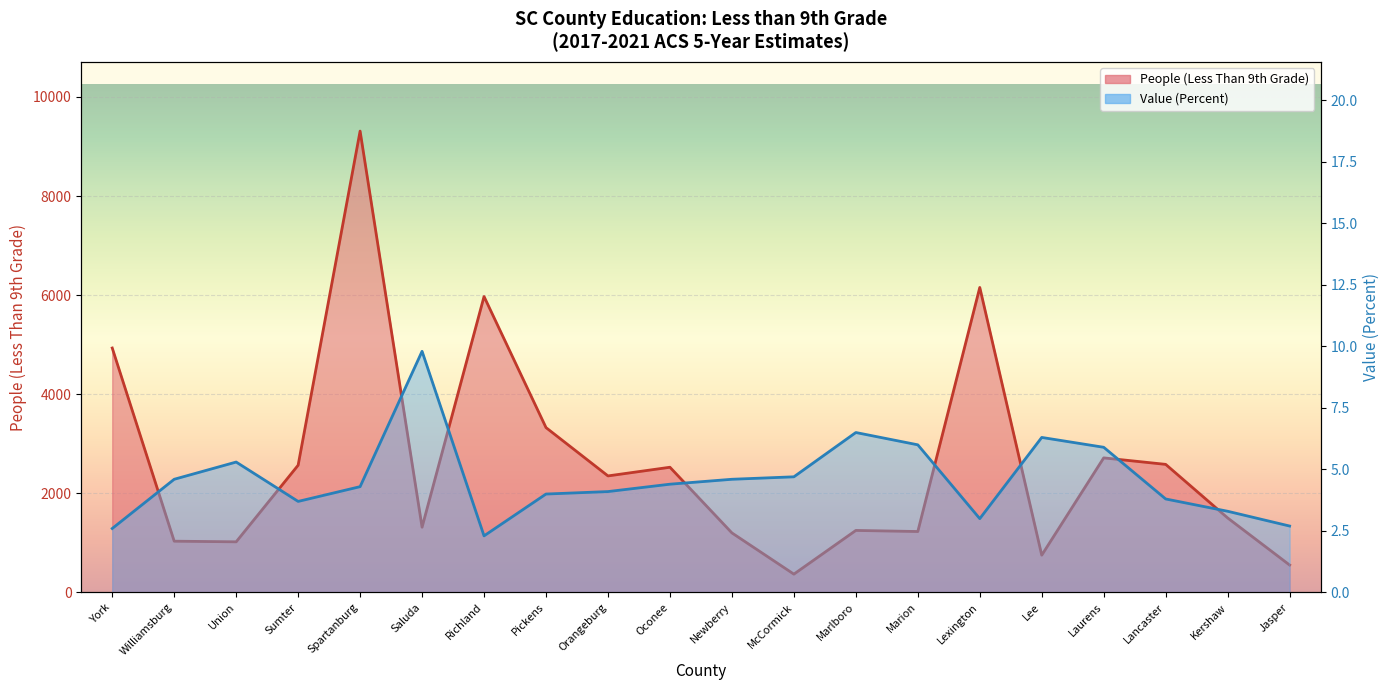

What is the value of the People (Education: Less Than 9th Grade) point at the 2nd from the left?

1035.0